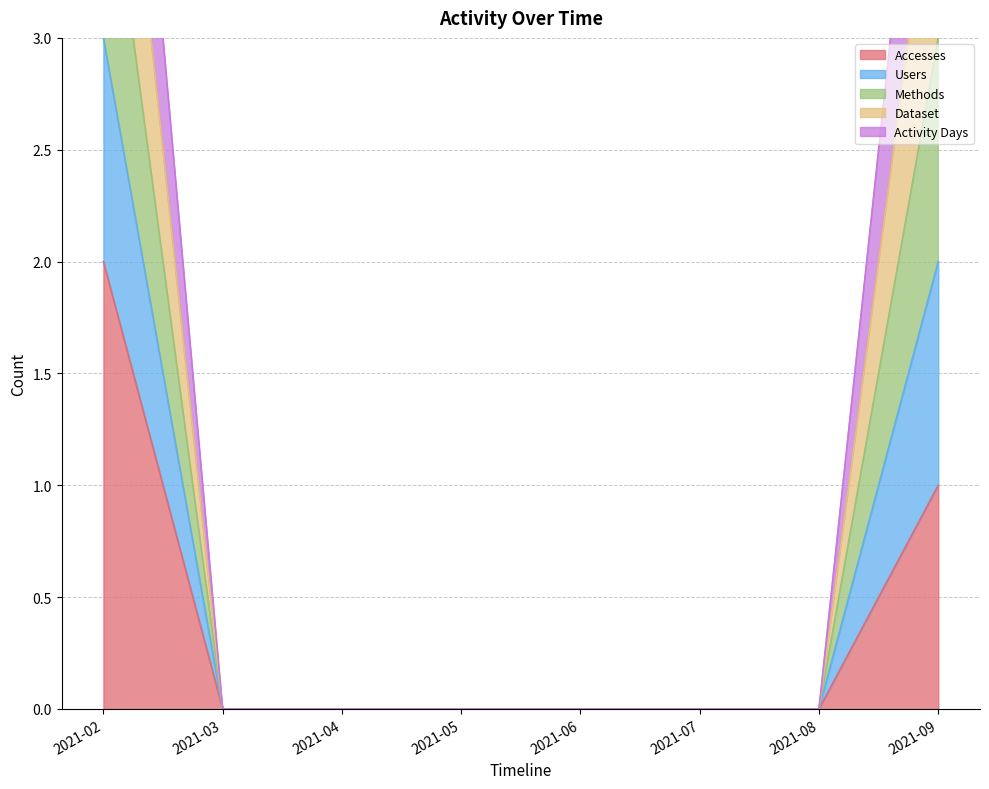

The Methods series shows 0 at 2021-07. True or false?

True